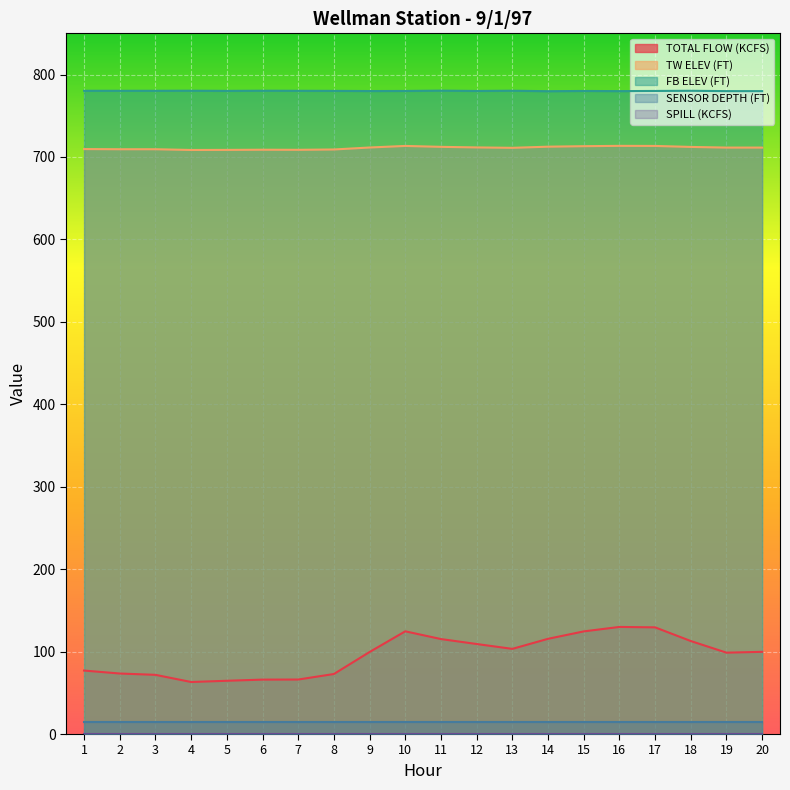

Does the chart display data point markers on the line(s)?

No